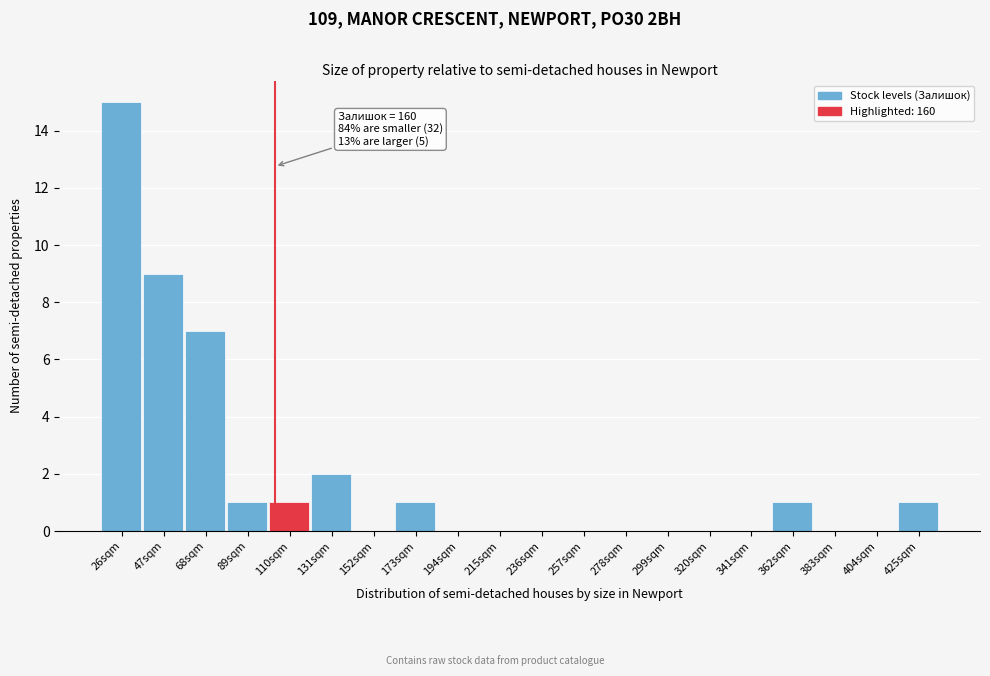

Reading right to left, list all the values displayed in this chart.

425sqm=1	404sqm=0	383sqm=0	362sqm=1	341sqm=0	320sqm=0	299sqm=0	278sqm=0	257sqm=0	236sqm=0	215sqm=0	194sqm=0	173sqm=1	152sqm=0	131sqm=2	110sqm=1	89sqm=1	68sqm=7	47sqm=9	26sqm=15